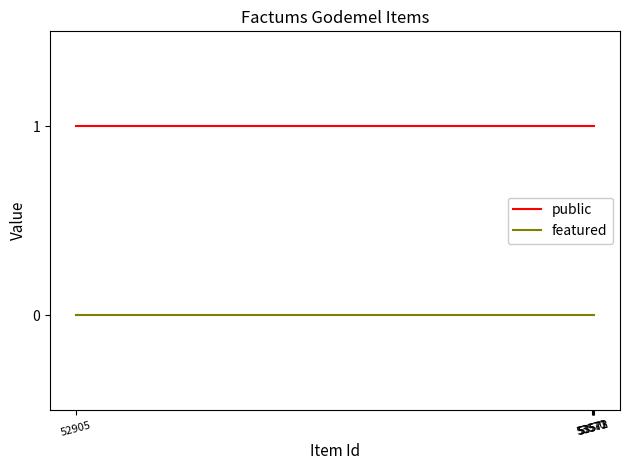

Reading right to left, what are all the values shown in this chart?

public: 53573=1	53572=1	53571=1	53570=1	52905=1
featured: 53573=0	53572=0	53571=0	53570=0	52905=0